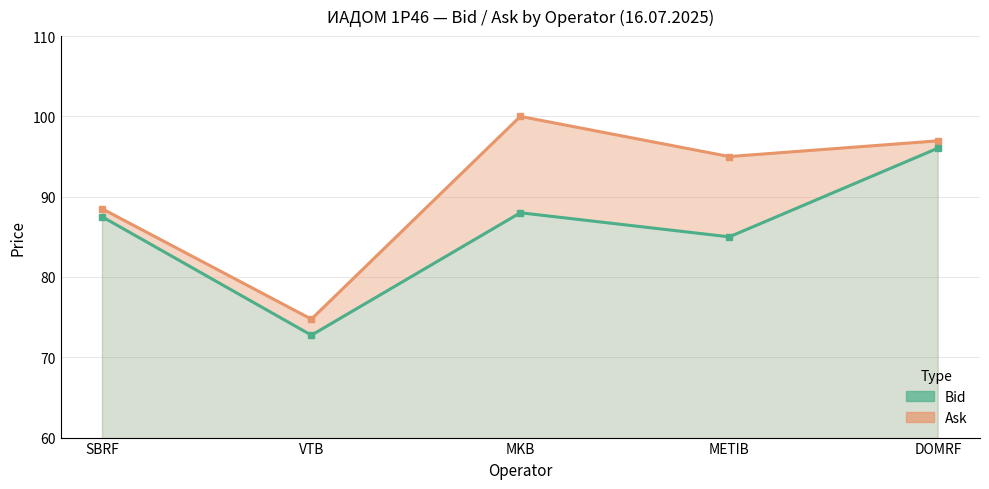

List the series in order of their overall mean, lowest first.

Bid, Ask